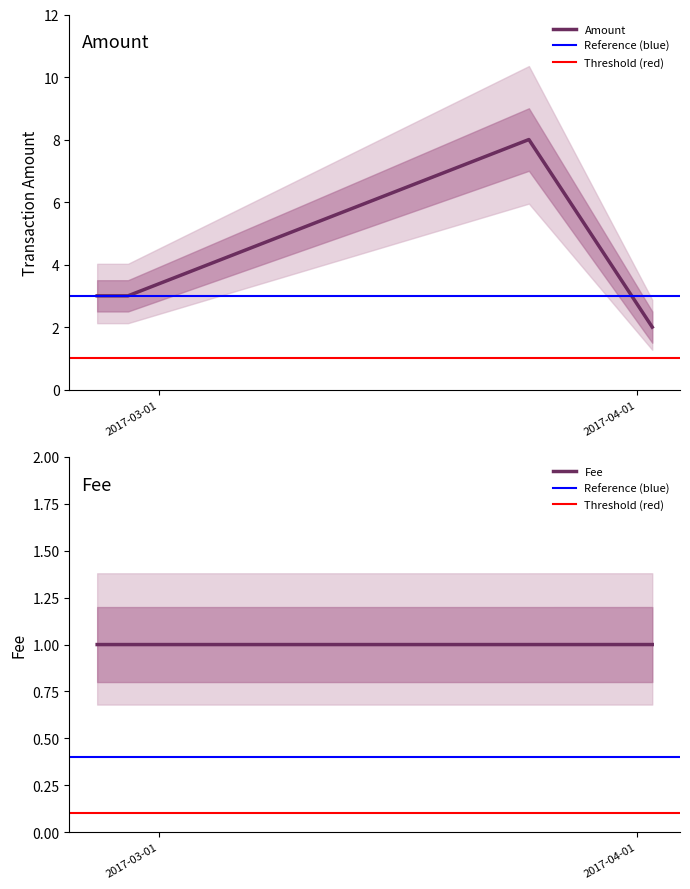

Reading left to right, transcribe all the data shown in this chart.

Amount: 2017-02-25=3.0	2017-02-26=3.0	2017-02-27=3.0	2017-03-25=8.0	2017-04-02=2.0
Fee: 2017-02-25=1.0	2017-02-26=1.0	2017-02-27=1.0	2017-03-25=1.0	2017-04-02=1.0